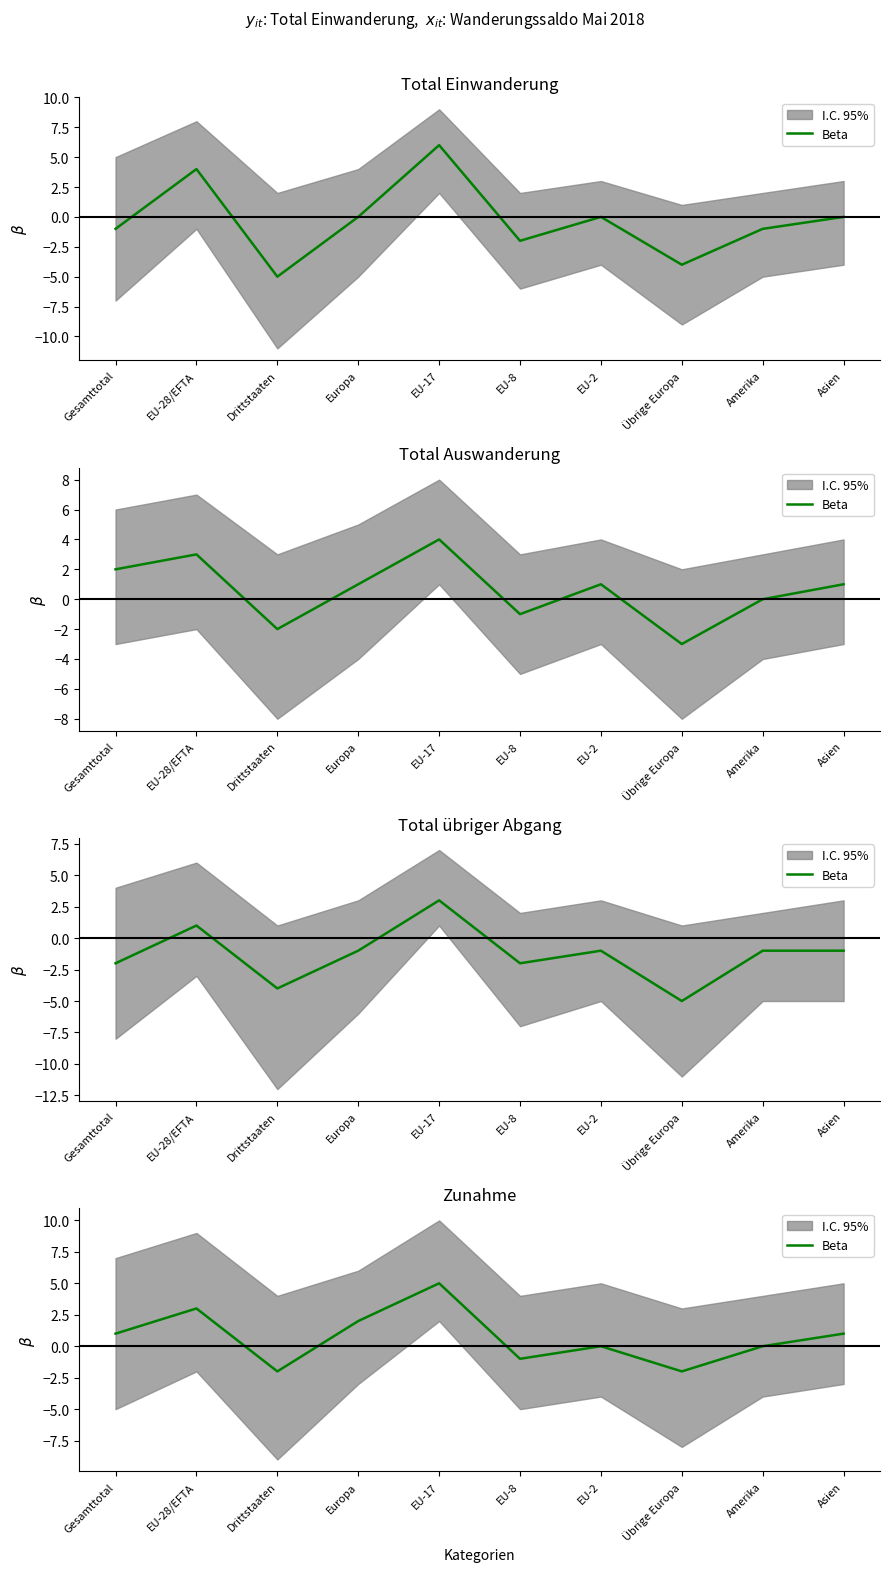

How many values are below zero?

3